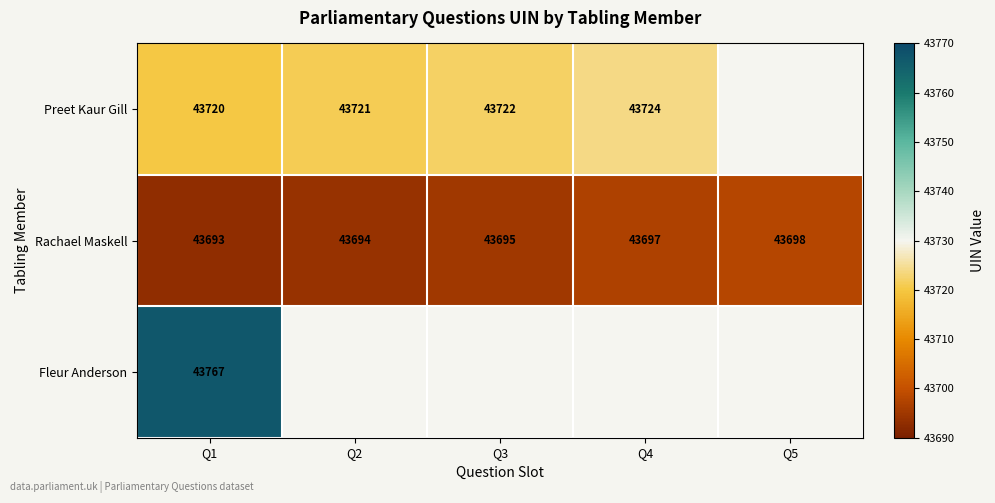

At which label is Rachael Maskell closest to 43695?

Q3